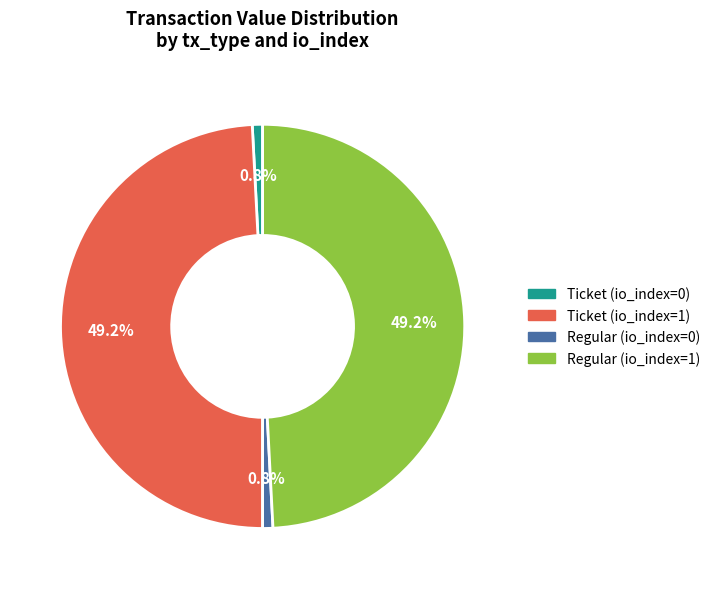

Is there a majority slice in this chart?

No